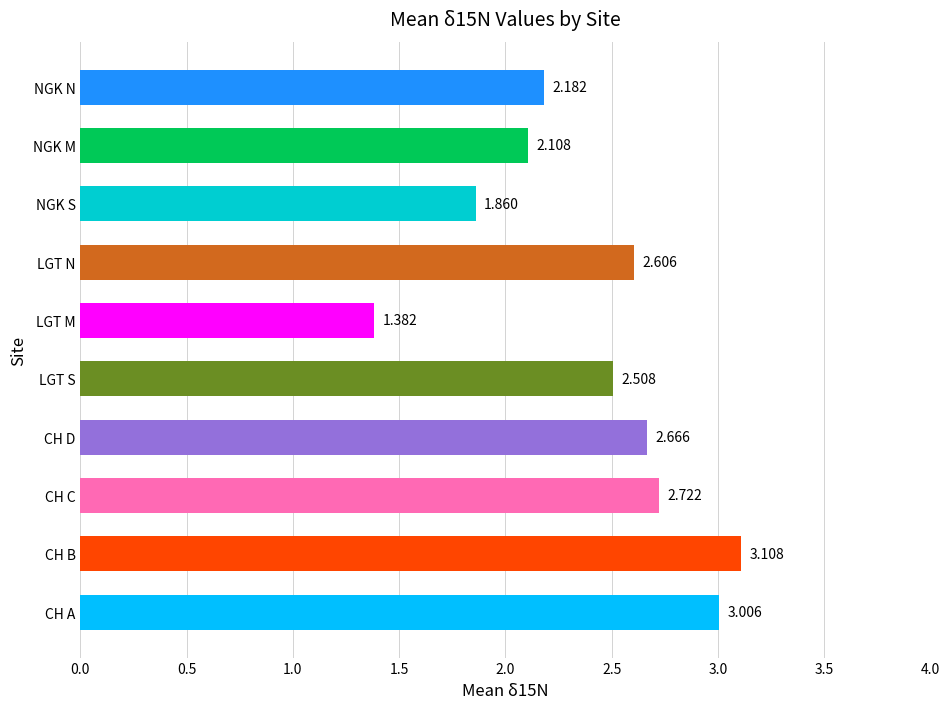

At which category does the chart reach its peak across all series?

CH B